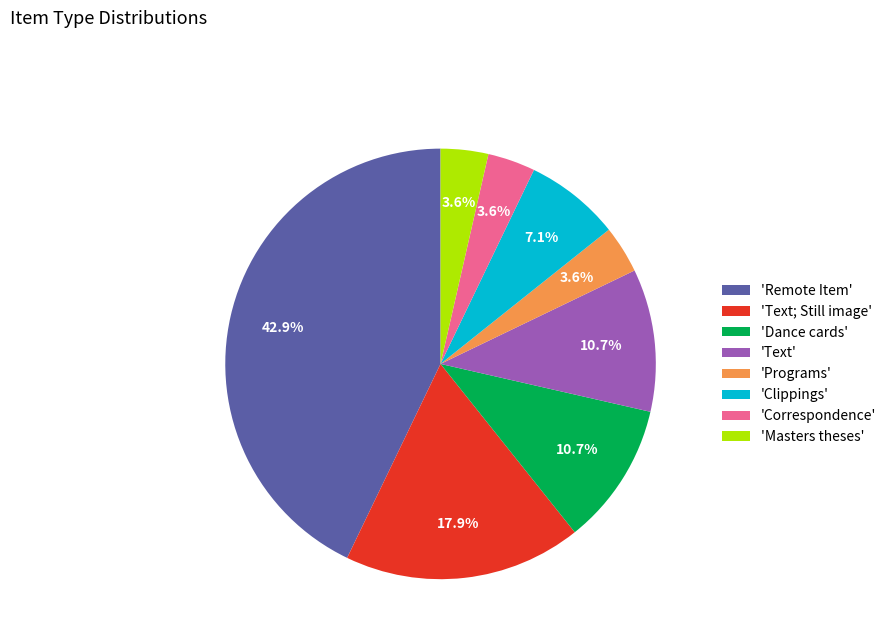

Does 'Text' represent more than half of the total?

No